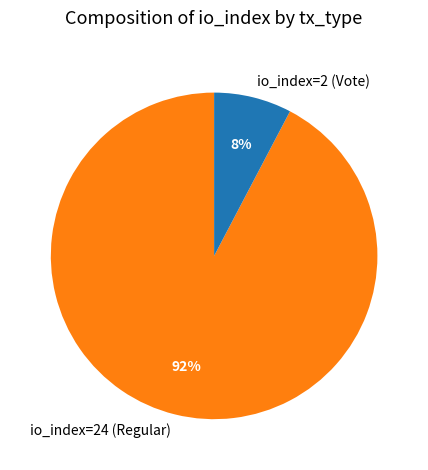

To the nearest percent, what is the average slice percentage?

50%